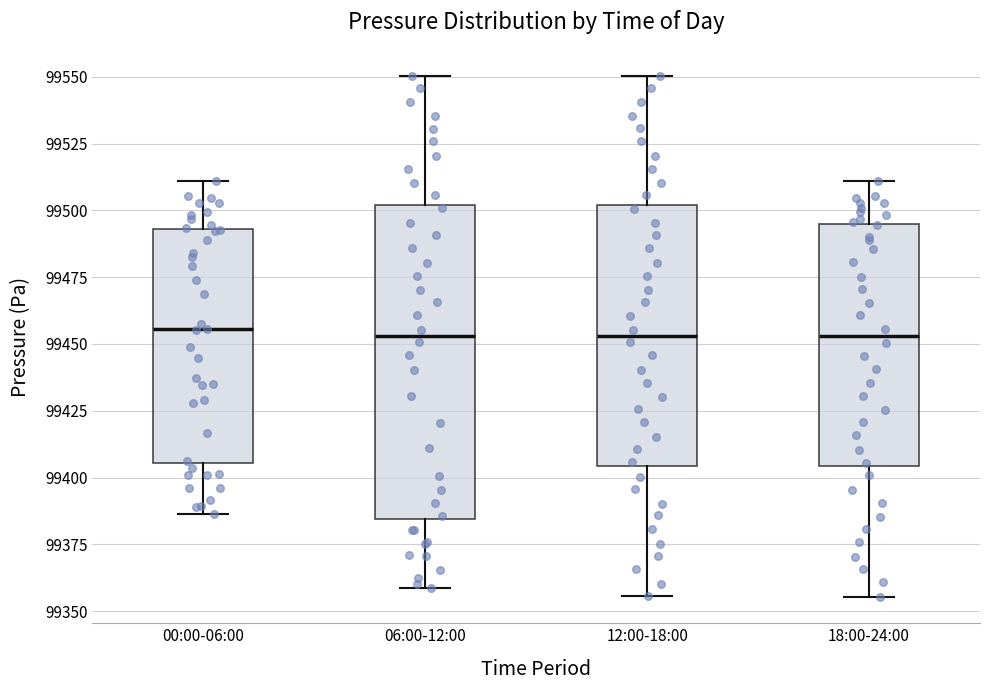

Which box is the tallest, from its lower edge to its upper edge?

06:00-12:00